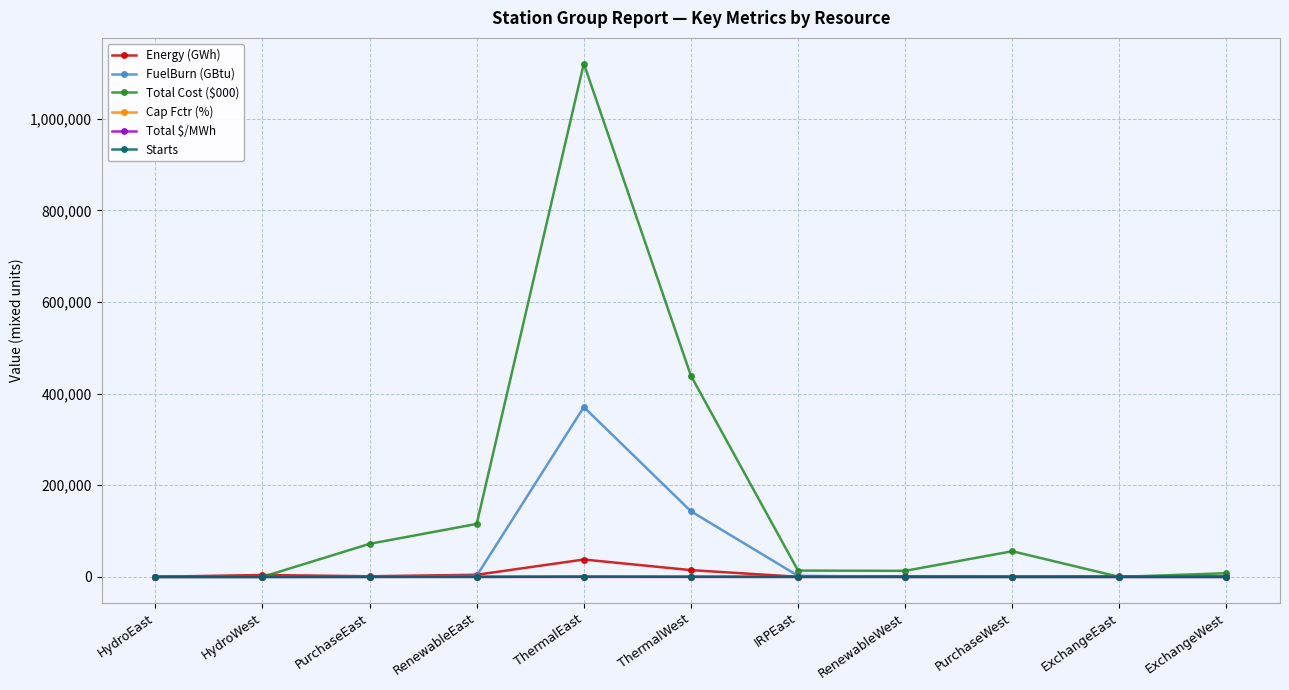

What is the highest value of the Starts series?

680.0